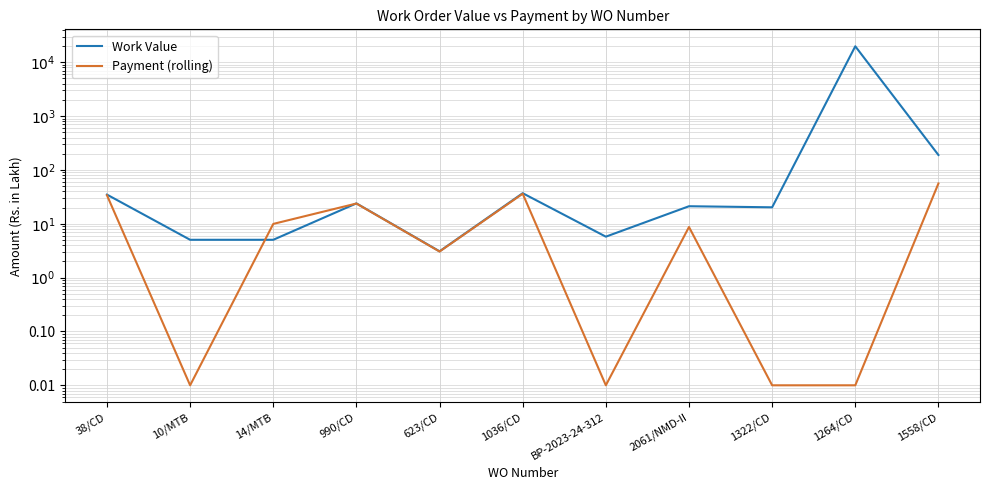

What is the highest value of the Work Value series?

19789.3